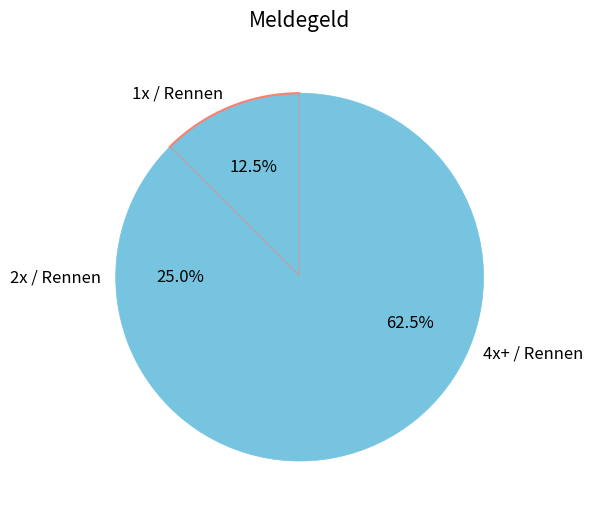

Approximately how many times larger is the value at 4x+ / Rennen compared to 1x / Rennen?

5.0